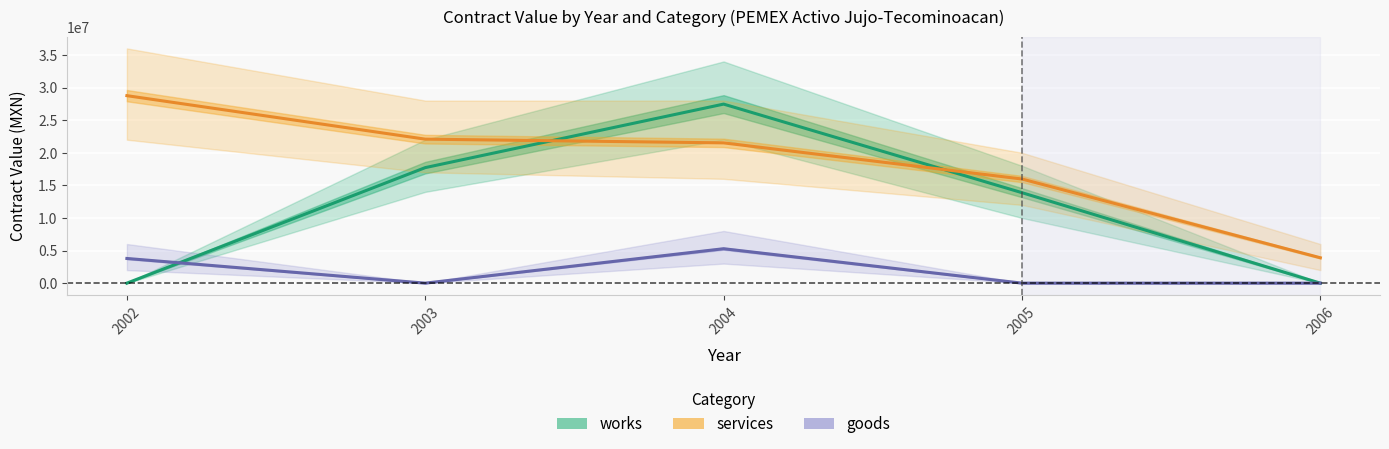

How many interior local peaks does the goods series have?

1